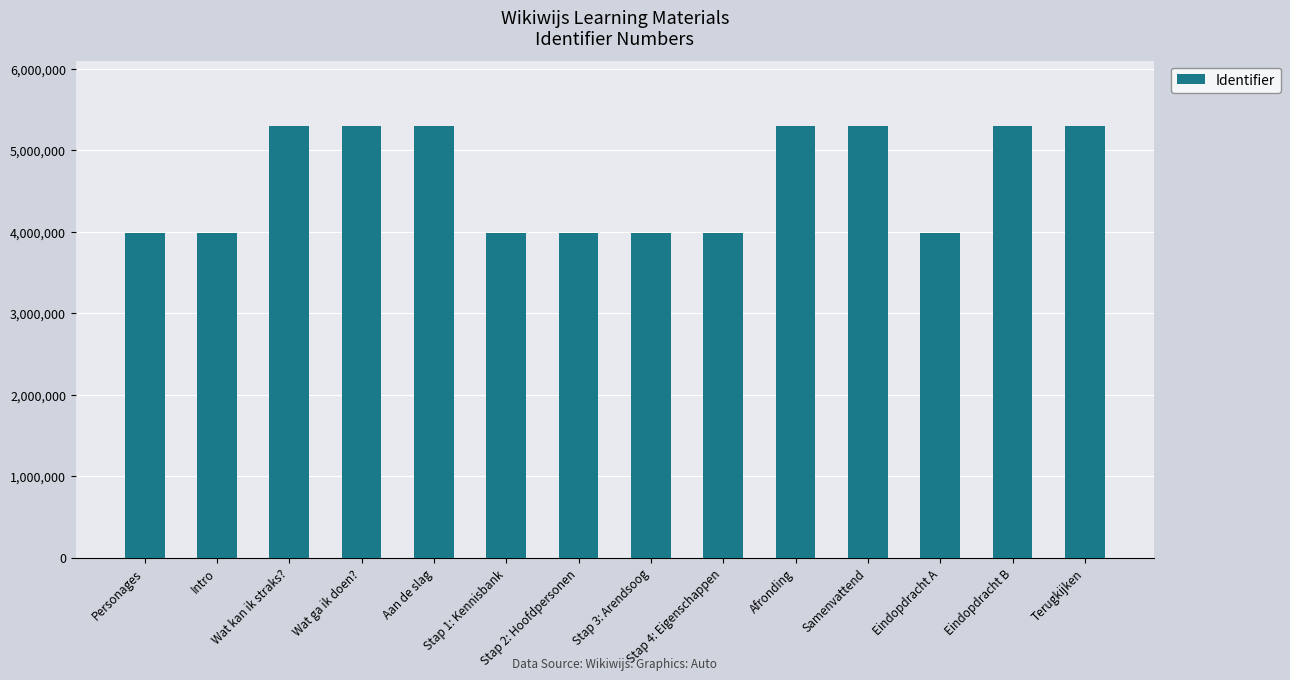

At which label is the value closest to 4646910?

Wat kan ik straks?